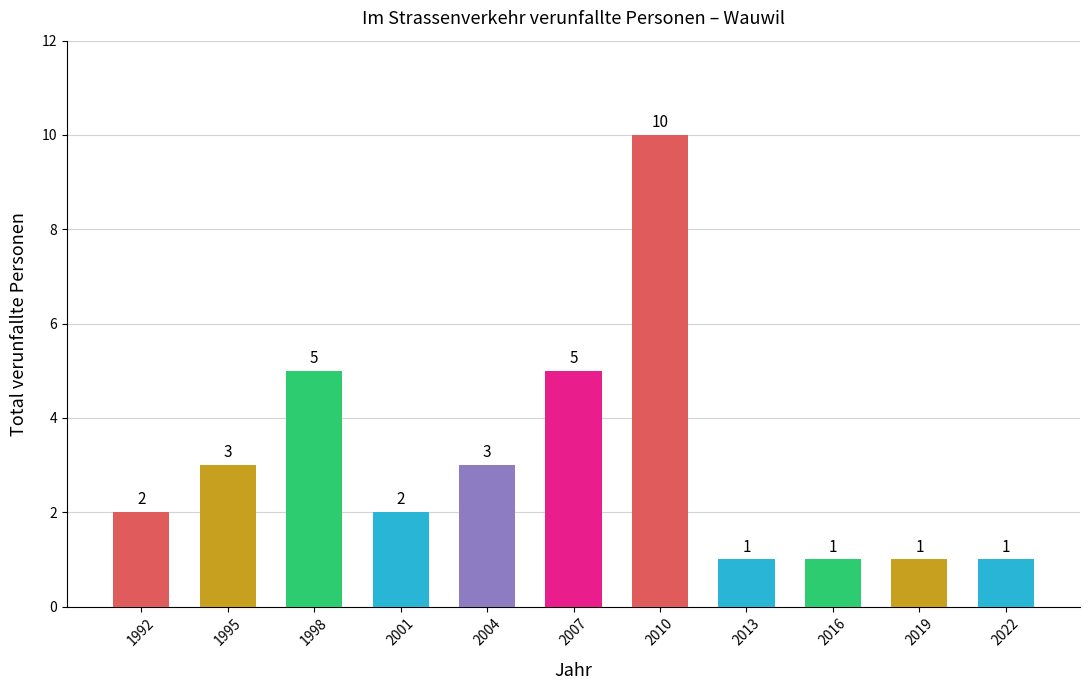

The chart shows a value of 1 at 2013. True or false?

True